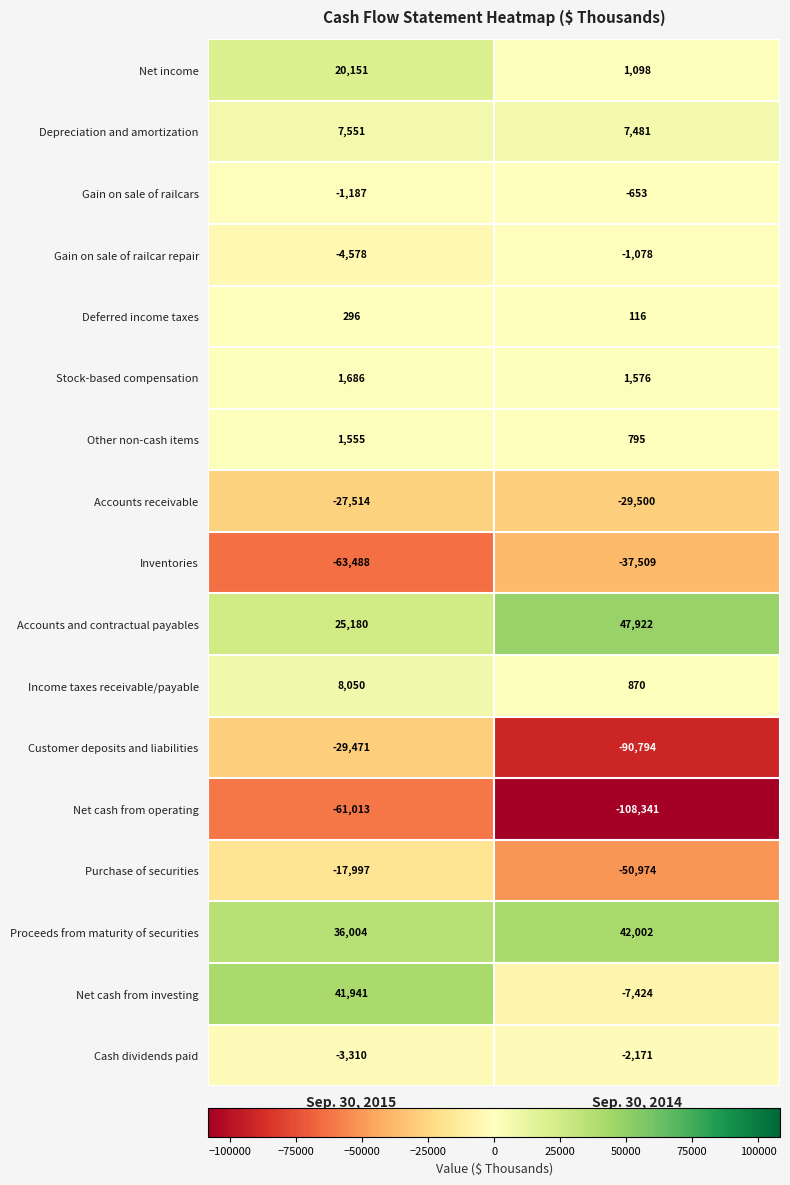

What value does the Proceeds from maturity of securities series have at Sep. 30, 2015?

36004